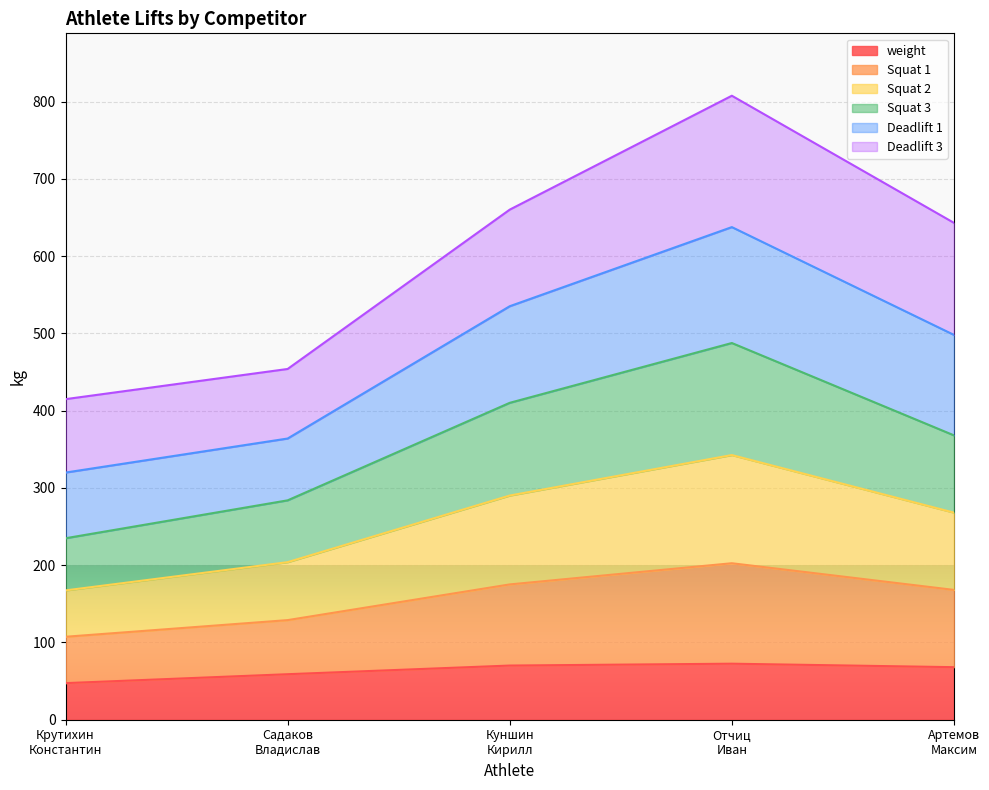

At which category is the sum across all series the highest?

Отчиц
Иван